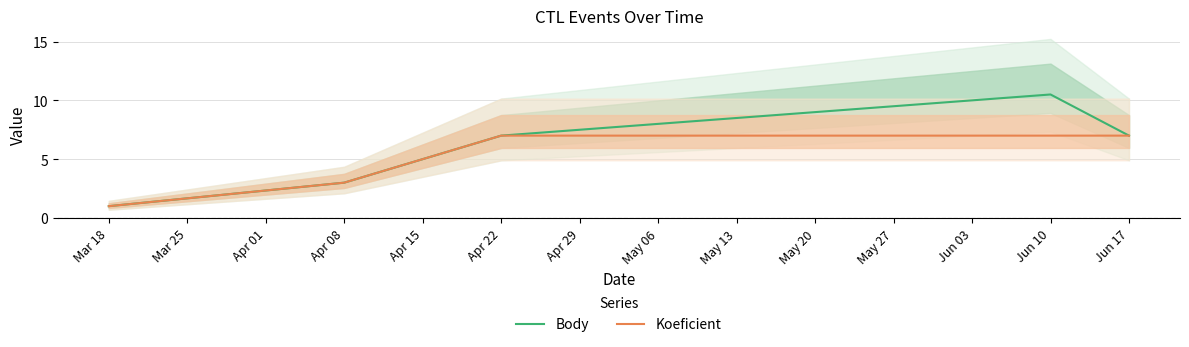

What is the average value of the Body series?

5.7